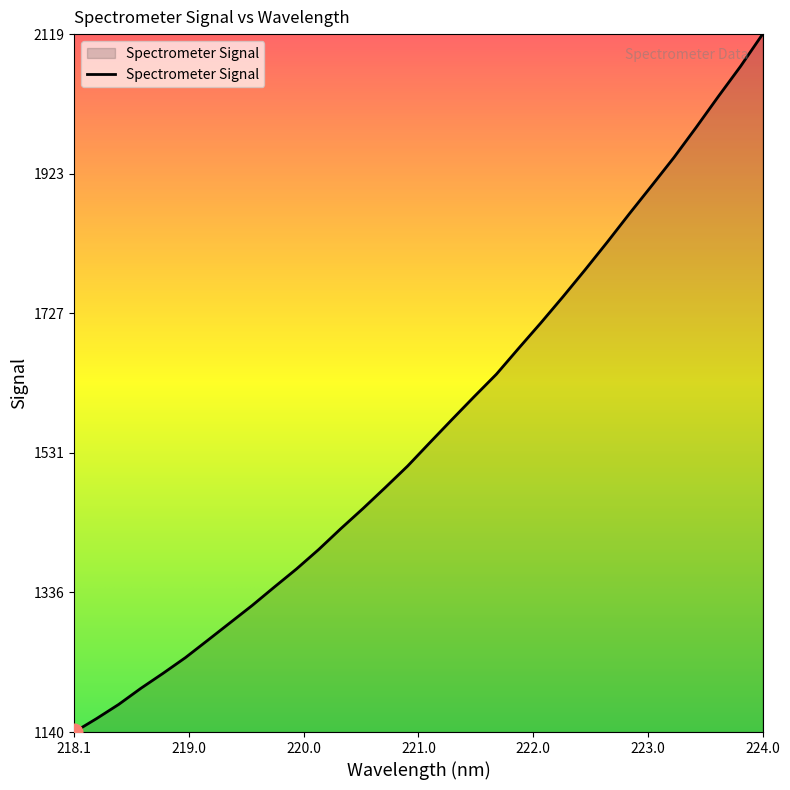

What is the maximum value shown in the chart?

2119.3